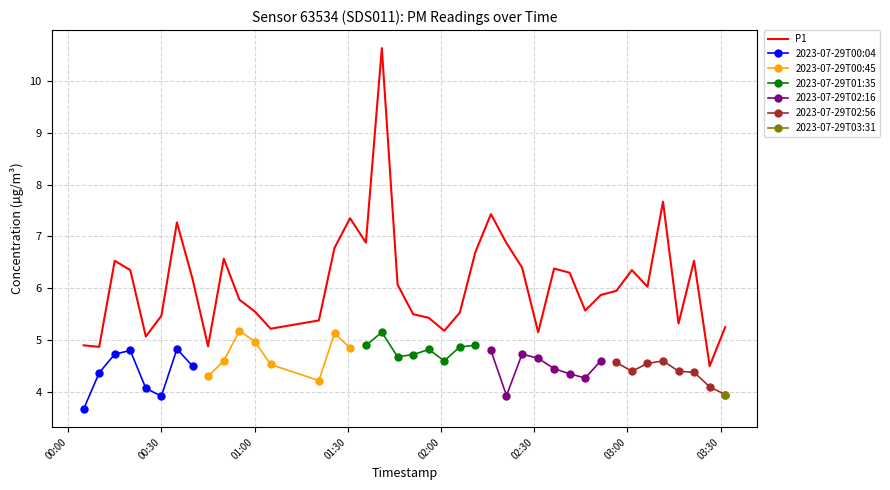

List the labels in order of value, largest first.

2023-07-29T01:40:57, 2023-07-29T03:11:26, 2023-07-29T02:16:04, 2023-07-29T01:30:44, 2023-07-29T00:35:01, 2023-07-29T01:35:50, 2023-07-29T02:21:04, 2023-07-29T01:25:44, 2023-07-29T02:11:04, 2023-07-29T00:50:06, 2023-07-29T00:15:00, 2023-07-29T03:21:26, 2023-07-29T02:26:05, 2023-07-29T02:36:23, 2023-07-29T00:20:00, 2023-07-29T03:01:25, 2023-07-29T02:41:23, 2023-07-29T00:40:02, 2023-07-29T01:46:01, 2023-07-29T03:06:26, 2023-07-29T02:56:25, 2023-07-29T02:51:24, 2023-07-29T00:55:07, 2023-07-29T02:46:24, 2023-07-29T01:00:08, 2023-07-29T02:06:03, 2023-07-29T01:51:02, 2023-07-29T00:30:01, 2023-07-29T01:56:03, 2023-07-29T01:20:42, 2023-07-29T03:16:26, 2023-07-29T03:31:27, 2023-07-29T01:05:09, 2023-07-29T02:01:03, 2023-07-29T02:31:16, 2023-07-29T00:25:01, 2023-07-29T00:04:59, 2023-07-29T00:45:02, 2023-07-29T00:10:00, 2023-07-29T03:26:27